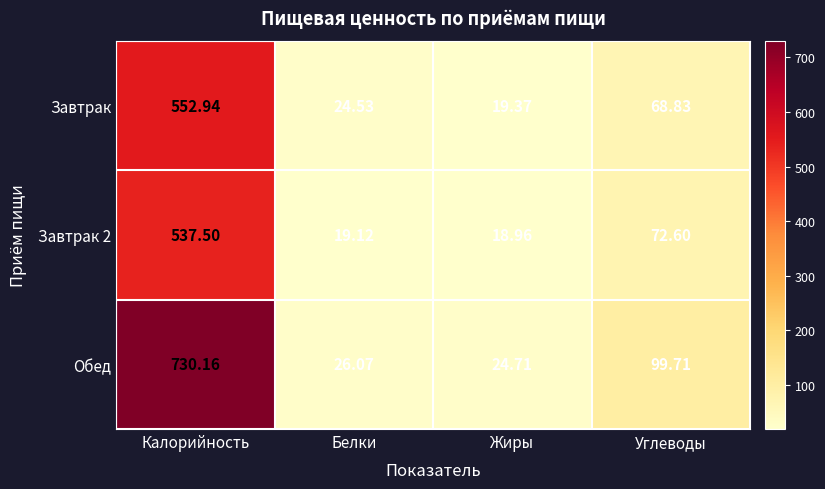

Which category has the lowest value across all series?

Жиры